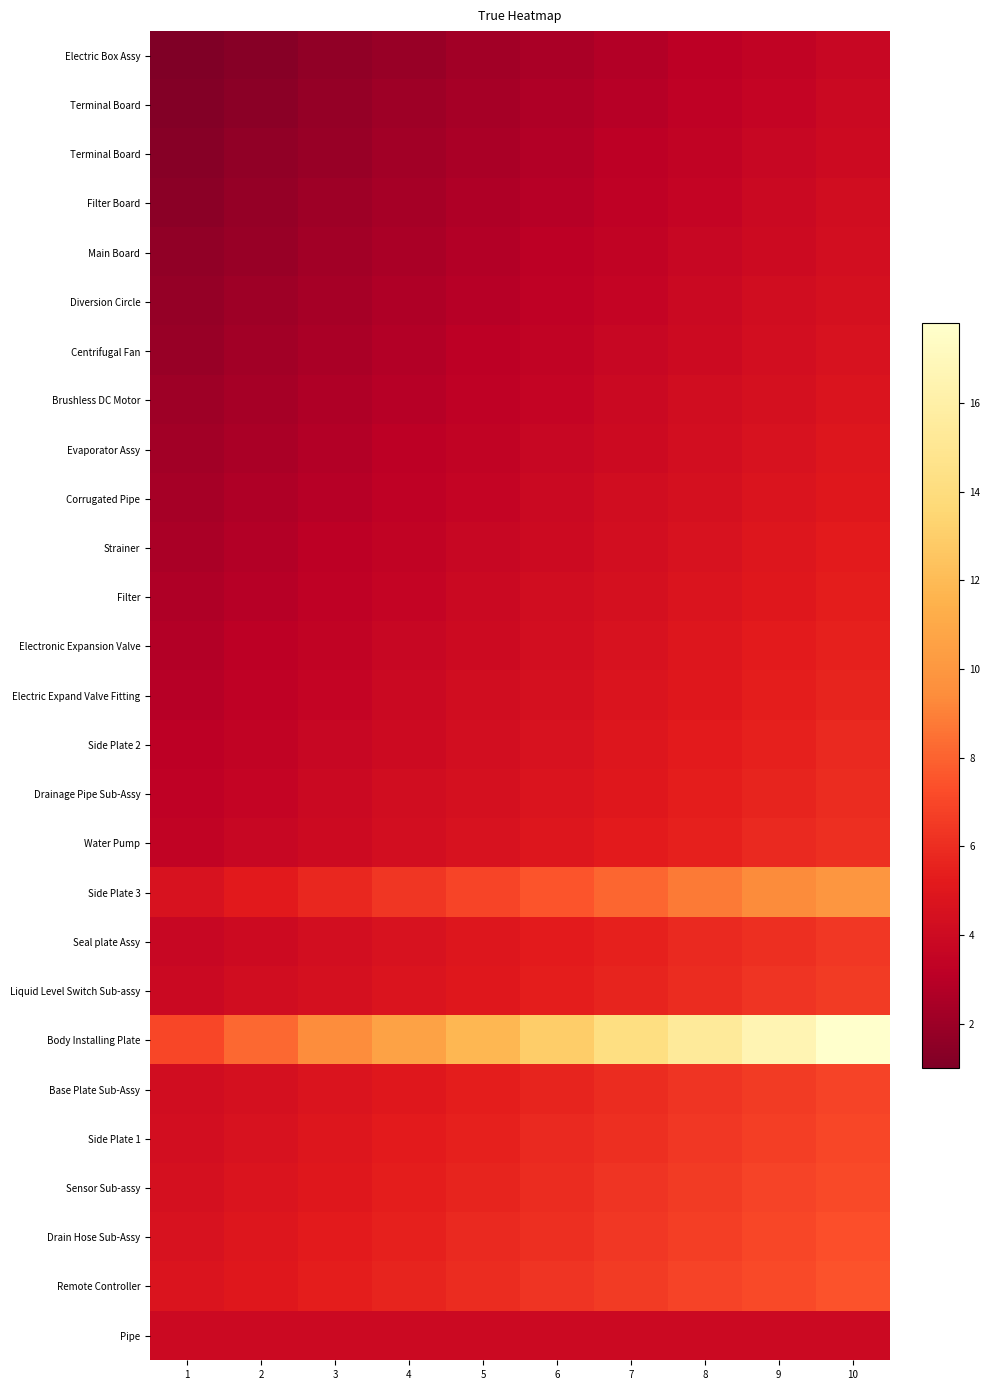

Which has a higher value, 4 or 9?

9